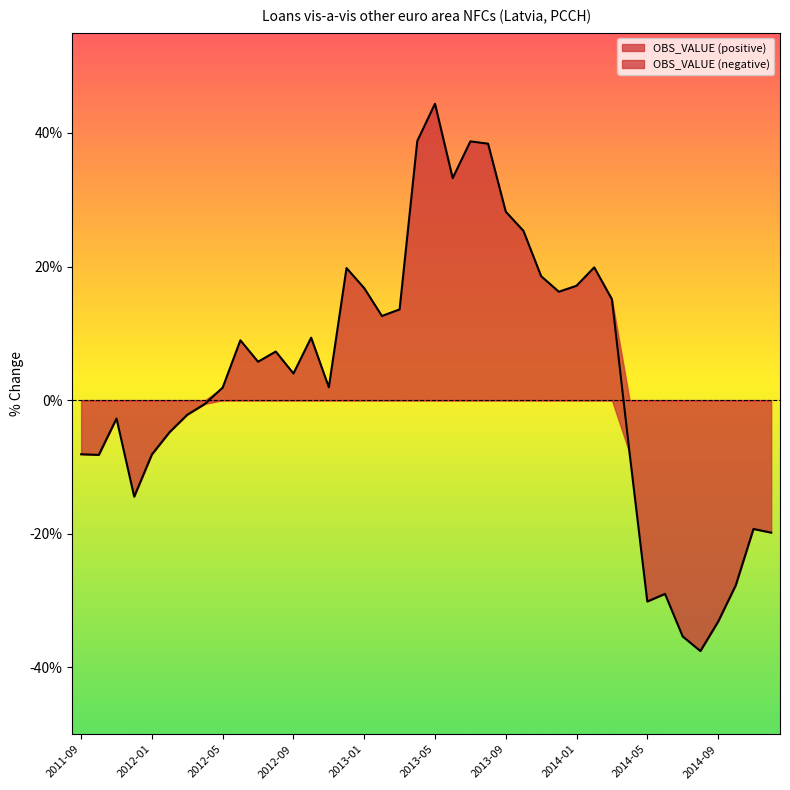

The chart shows a value of 29.7 at 2014-02. True or false?

False